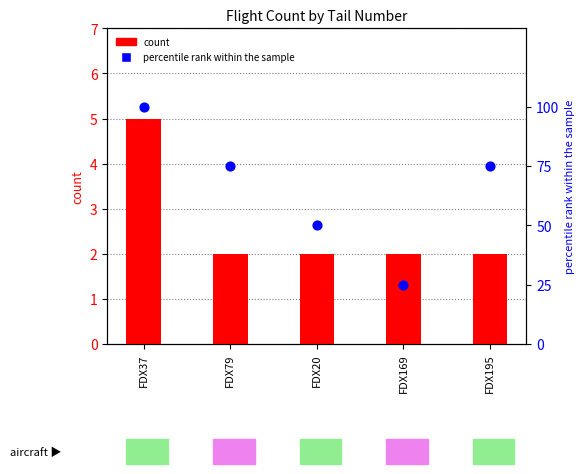

What are all the series names shown in the legend?

count, percentile rank within the sample